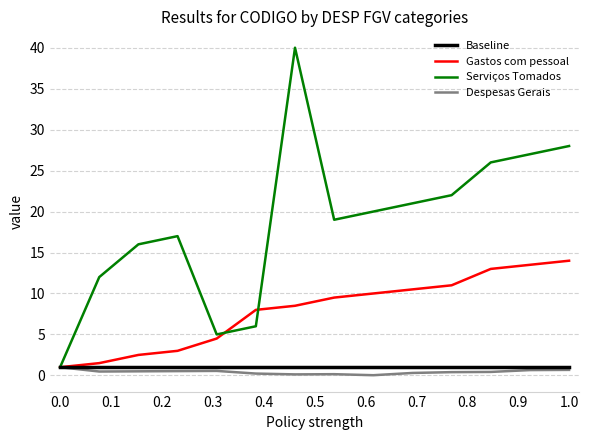

Which series has the widest spread of values?

Serviços Tomados